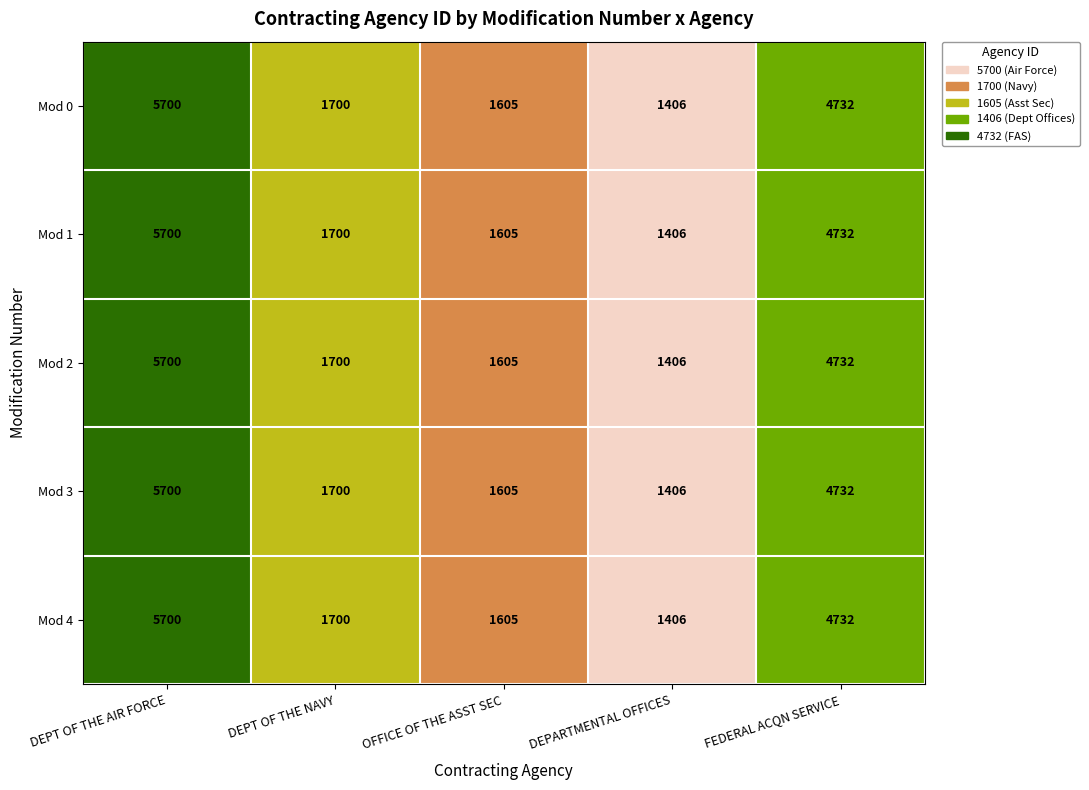

How many data points does each series have?

5